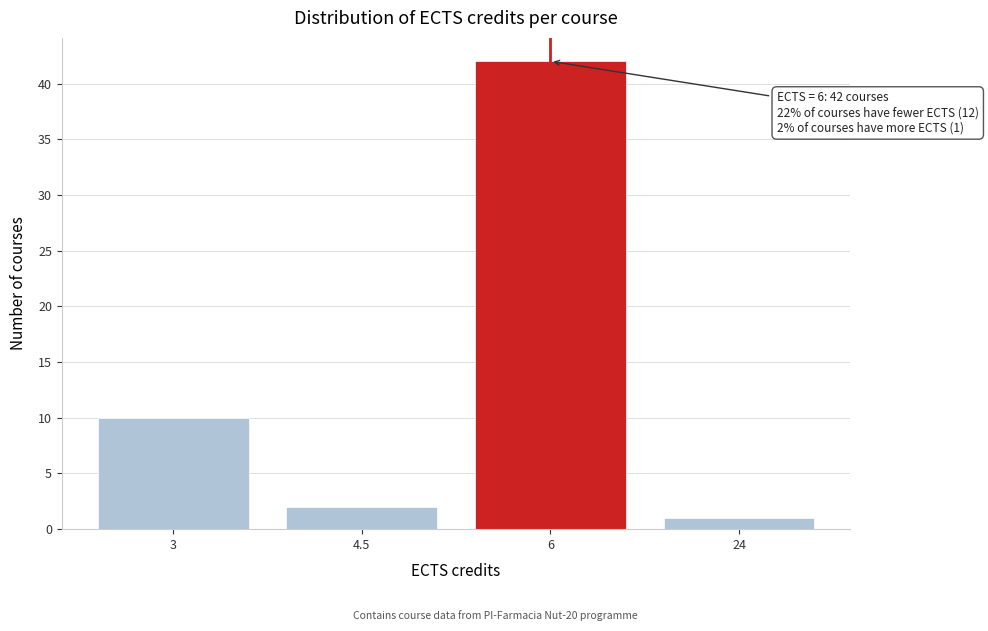

Reading left to right, extract all data points from this chart.

10	2	42	1